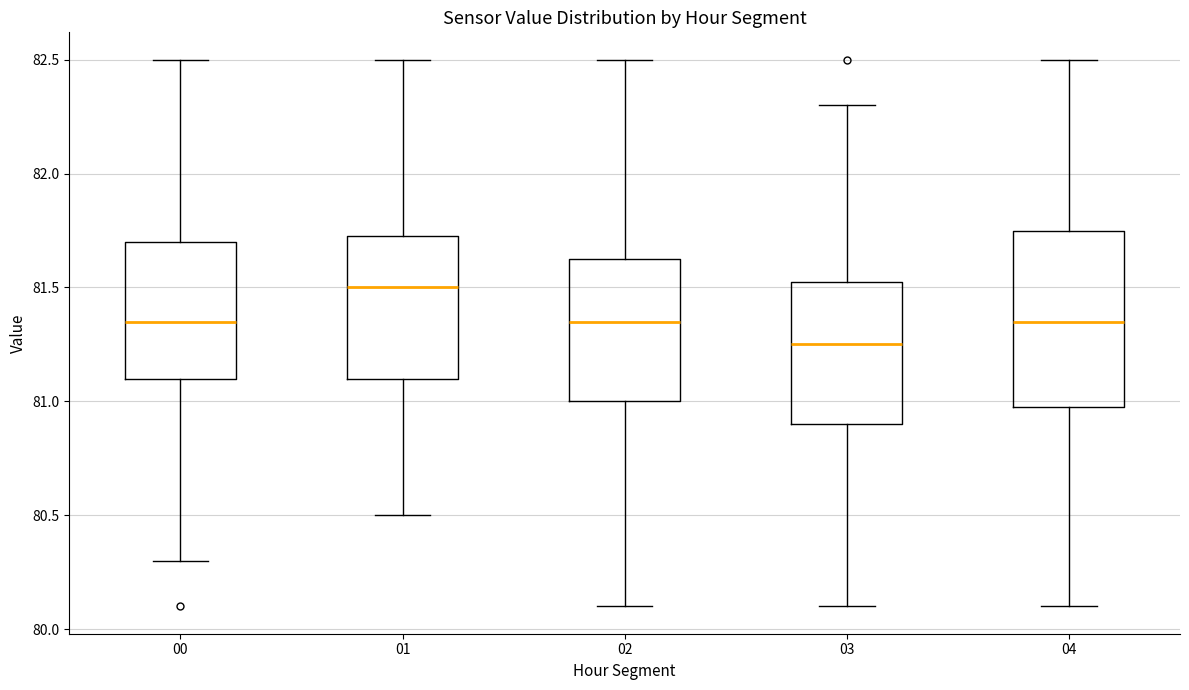

Reading left to right, transcribe this box plot: for each box, give where its median line is, the range the box spans, and where its two whiskers end, as read against the y-axis. The values are not printed on the chart, so give them approximately, as read against the axis.

00: median 81.35, box 81.10 to 81.70, whiskers 80.30 to 82.50
01: median 81.50, box 81.10 to 81.75, whiskers 80.50 to 82.50
02: median 81.35, box 81.00 to 81.65, whiskers 80.10 to 82.50
03: median 81.25, box 80.90 to 81.55, whiskers 80.10 to 82.30
04: median 81.35, box 81.00 to 81.75, whiskers 80.10 to 82.50